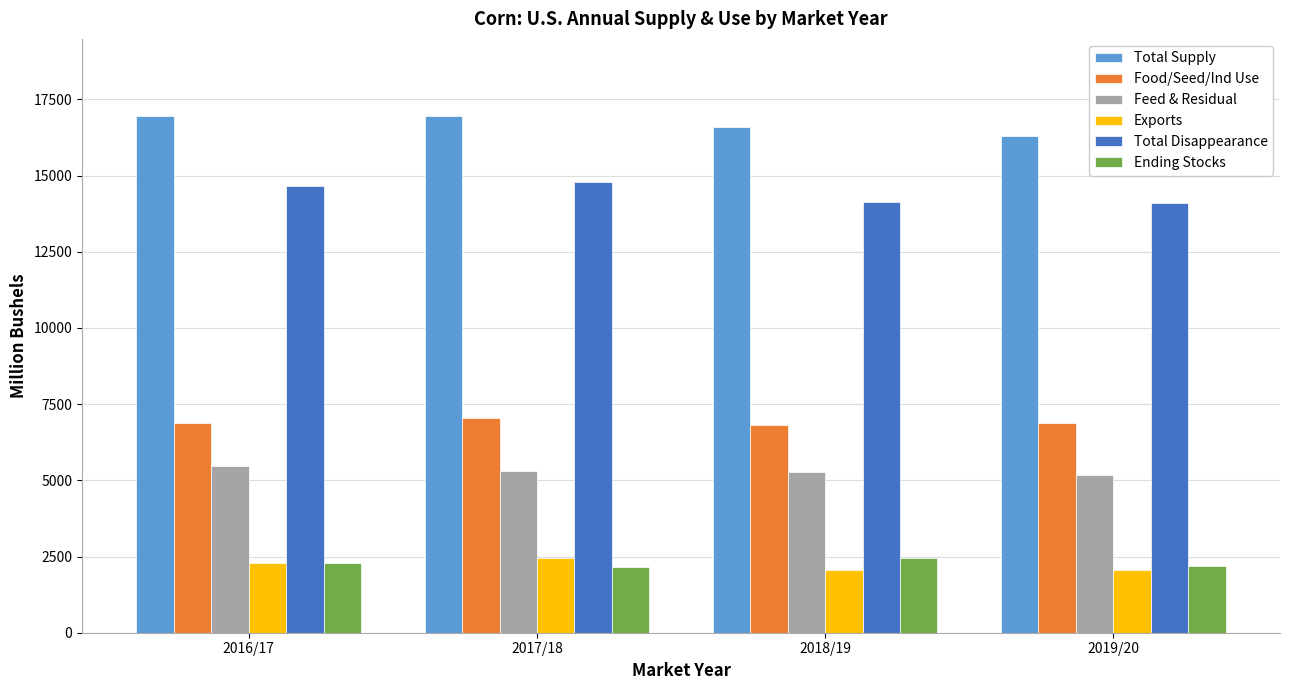

How many categories are shown in the chart?

4